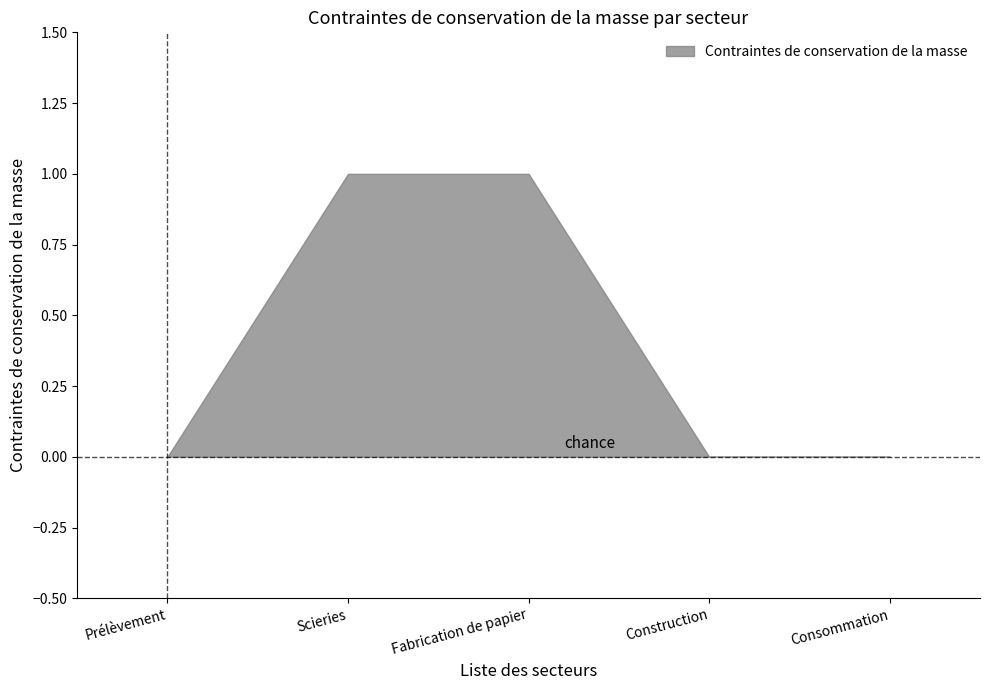

What is the sum of all values?

2